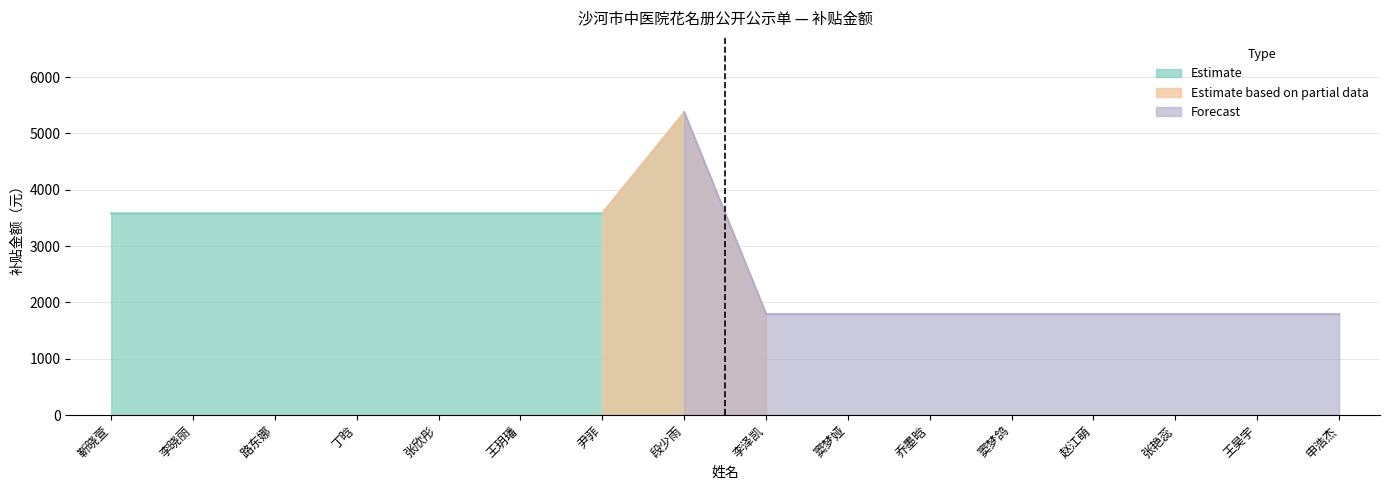

How many points are higher than both their immediate neighbors (excluding endpoints)?

1